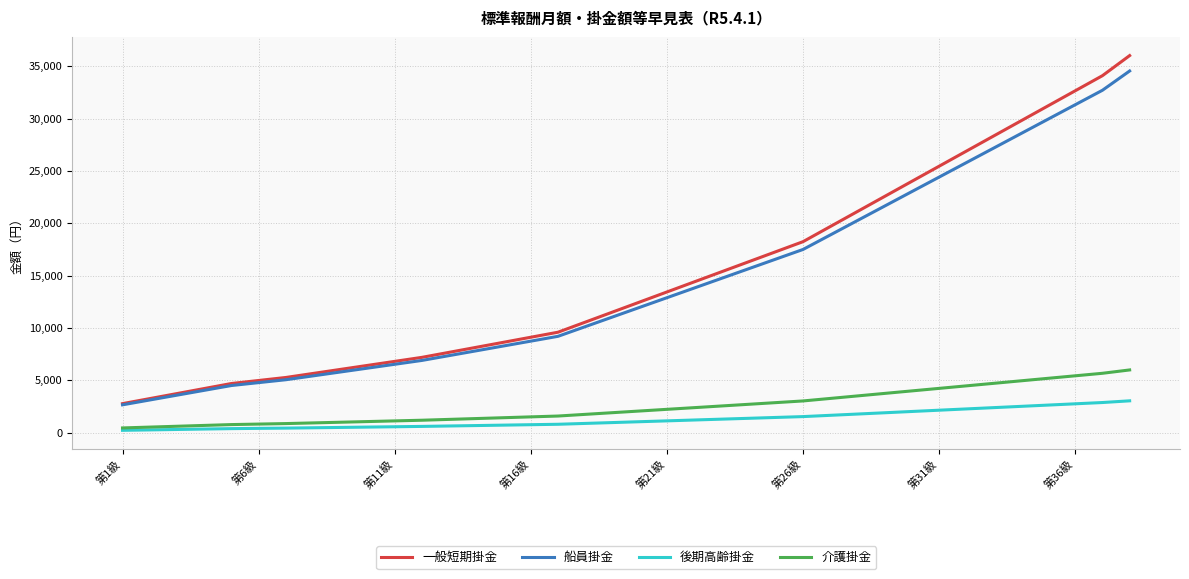

Which series has the largest range (max minus min)?

一般短期掛金